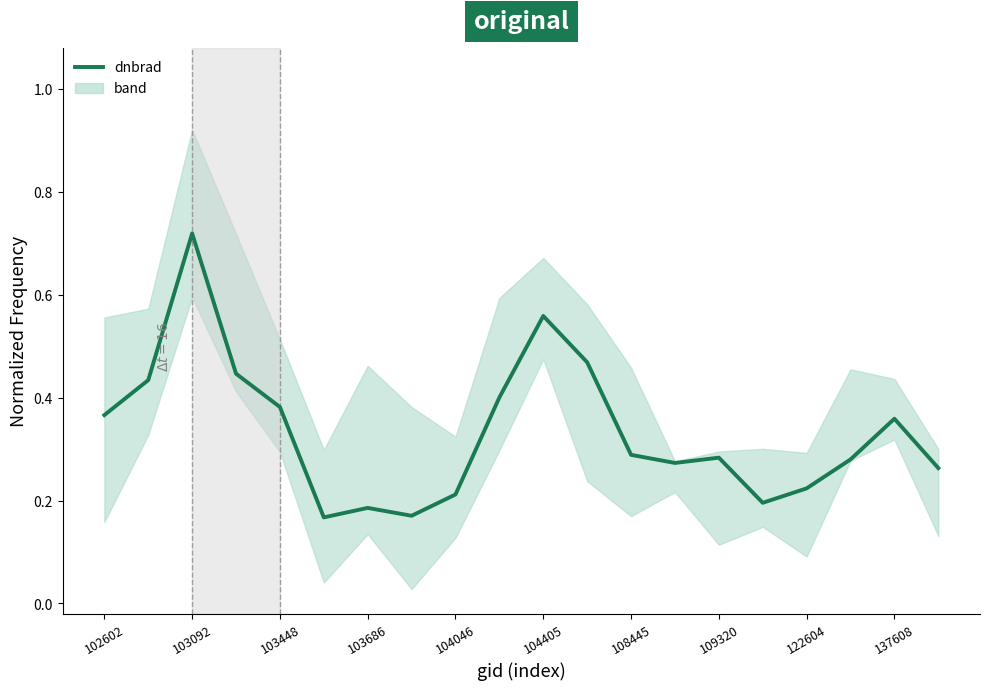

How many points are higher than both their immediate neighbors (excluding endpoints)?

5